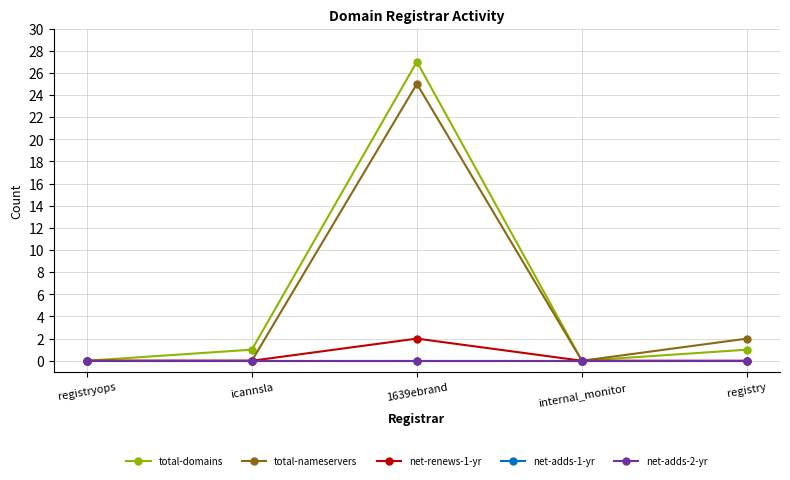

Is this an area chart (filled region under the line)?

No